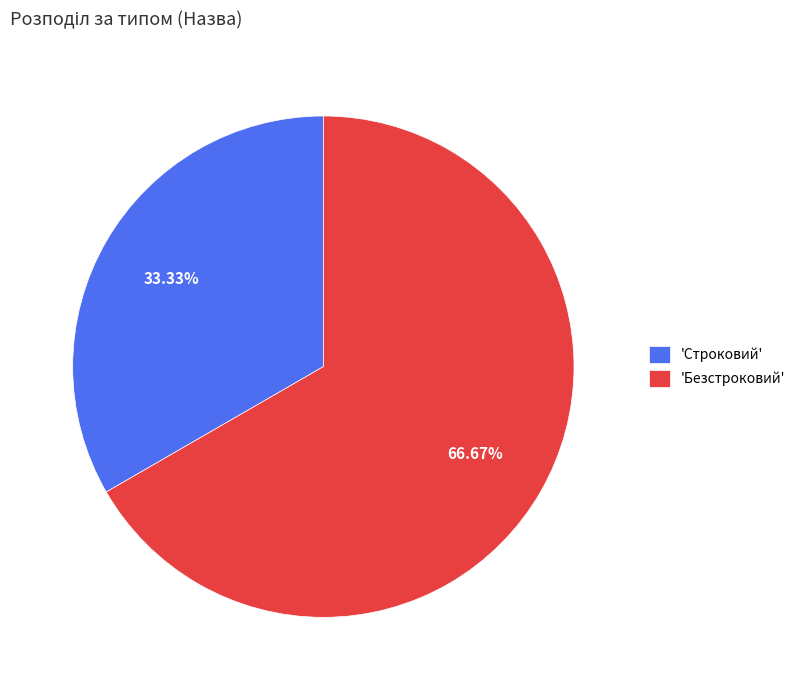

Approximately how many times larger is the value at 'Безстроковий' compared to 'Строковий'?

2.0